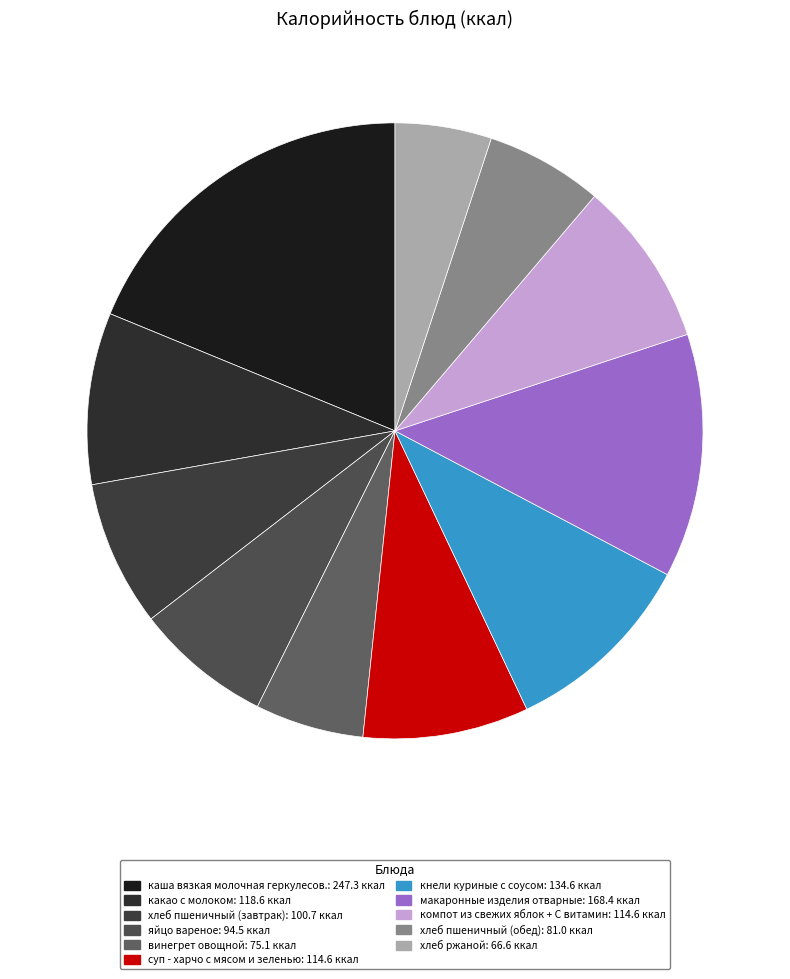

Between суп - харчо с мясом и зеленью and винегрет овощной, which is larger?

суп - харчо с мясом и зеленью